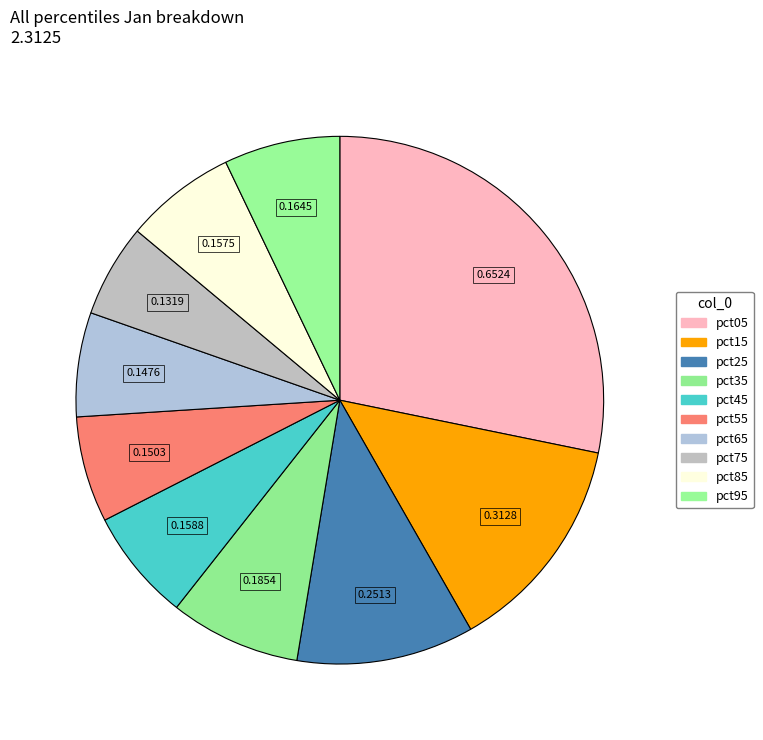

Which slice is the smallest?

pct75